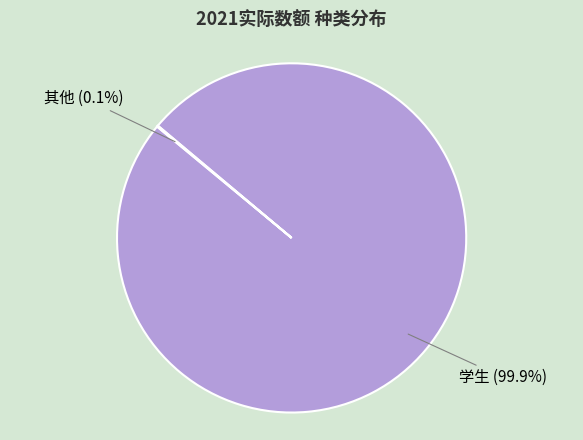

What portion of the pie excludes 学生?

0.1%